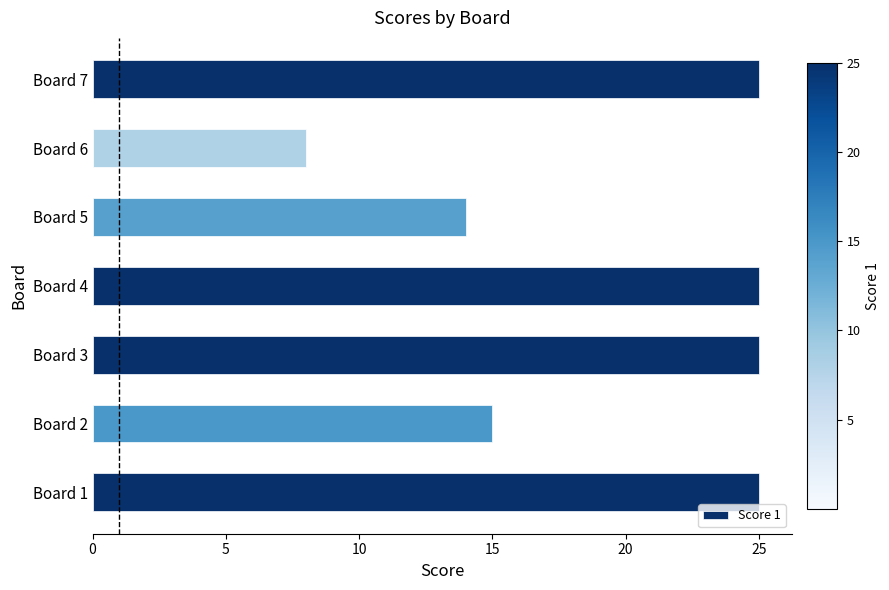

Reading bottom to top, what are all the values shown in this chart?

Board 1=25	Board 2=15	Board 3=25	Board 4=25	Board 5=14	Board 6=8	Board 7=25